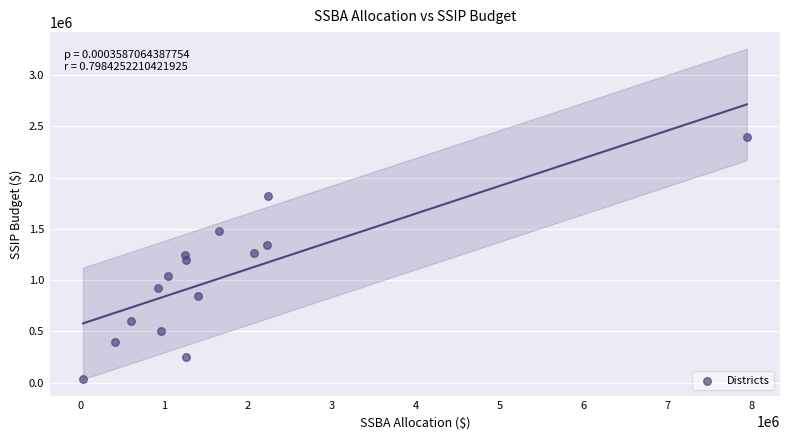

What is the range of X values (max minus min)?

7915007.0